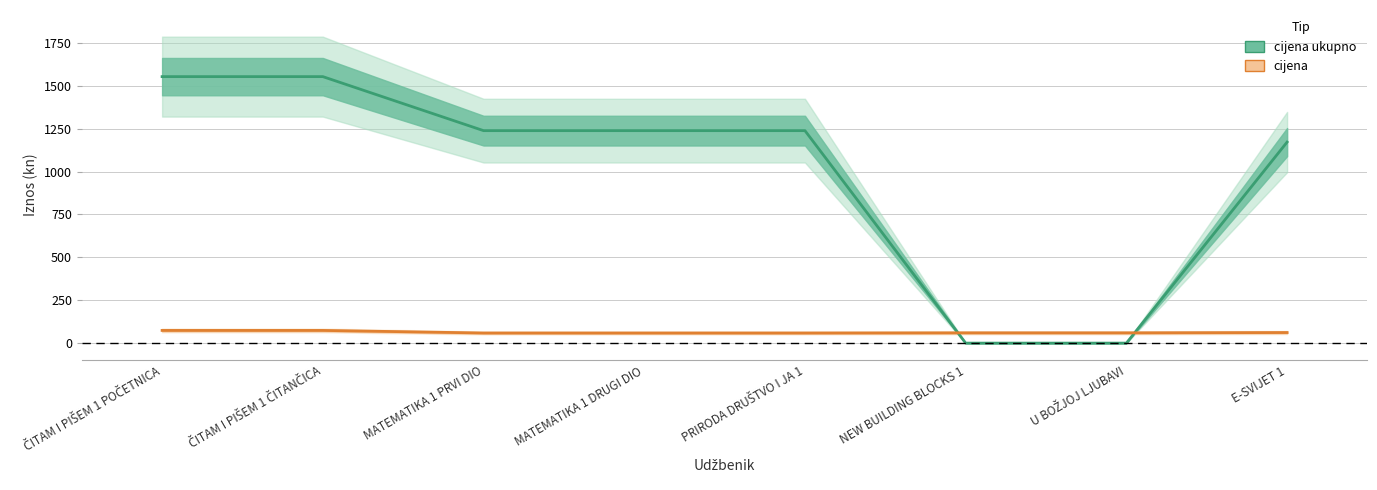

Between which two adjacent categories do cijena and cijena ukupno first intersect?

PRIRODA DRUŠTVO I JA 1 and NEW BUILDING BLOCKS 1